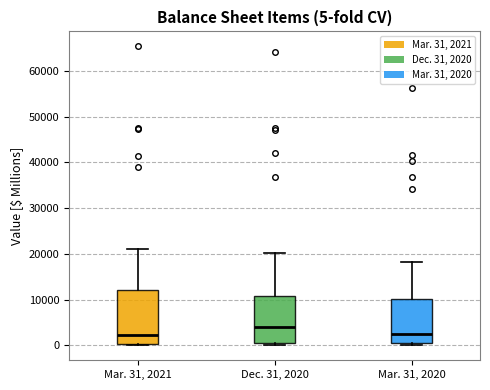

Which box has the highest median line?

Dec. 31, 2020